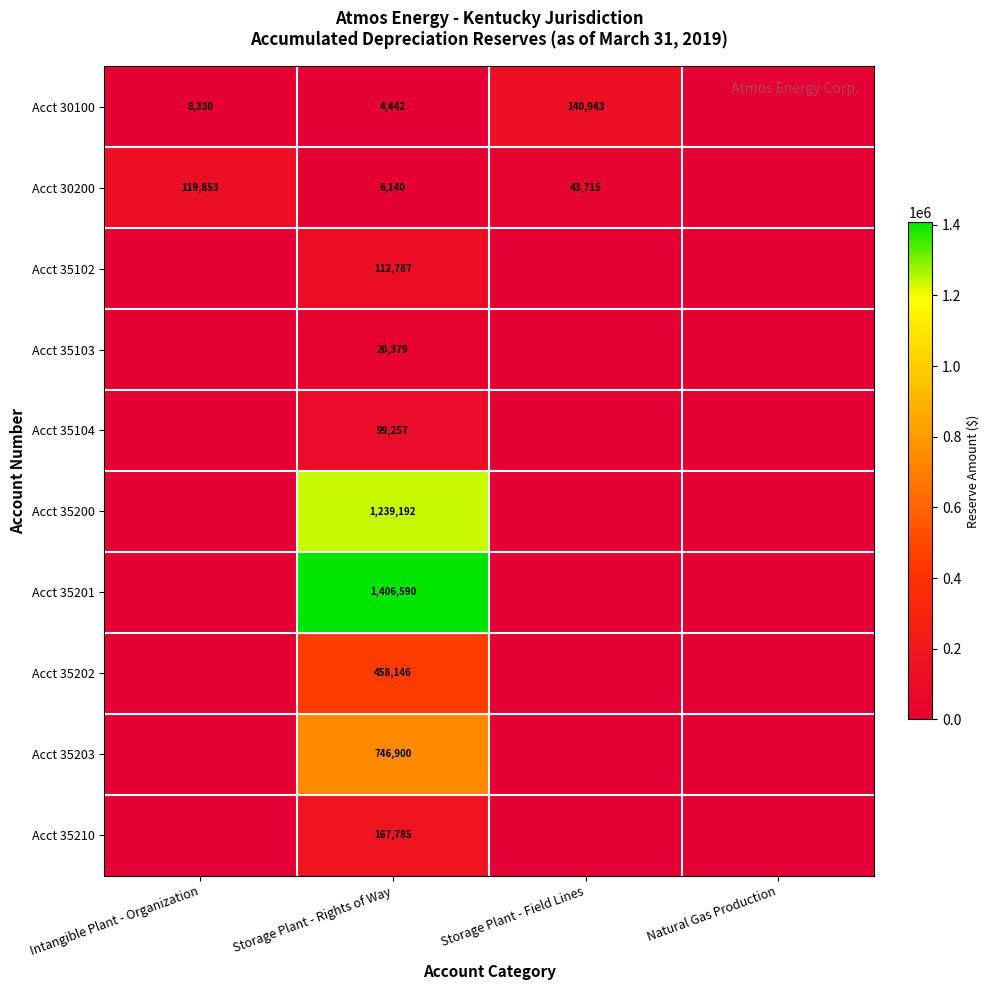

Is the value of Acct 35103 at Storage Plant - Rights of Way greater than the value of Acct 35202 at Storage Plant - Rights of Way?

No